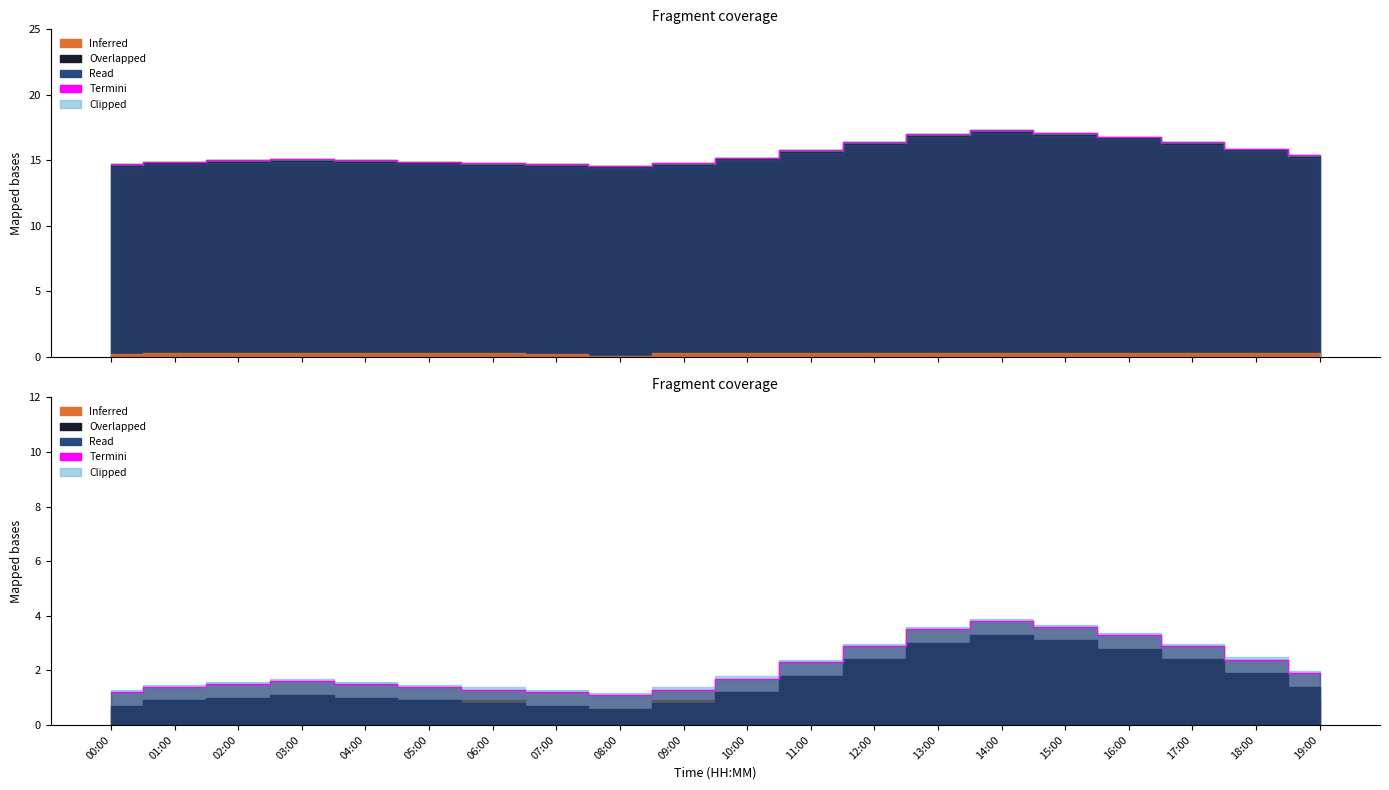

What is the sum of all values?

41.8